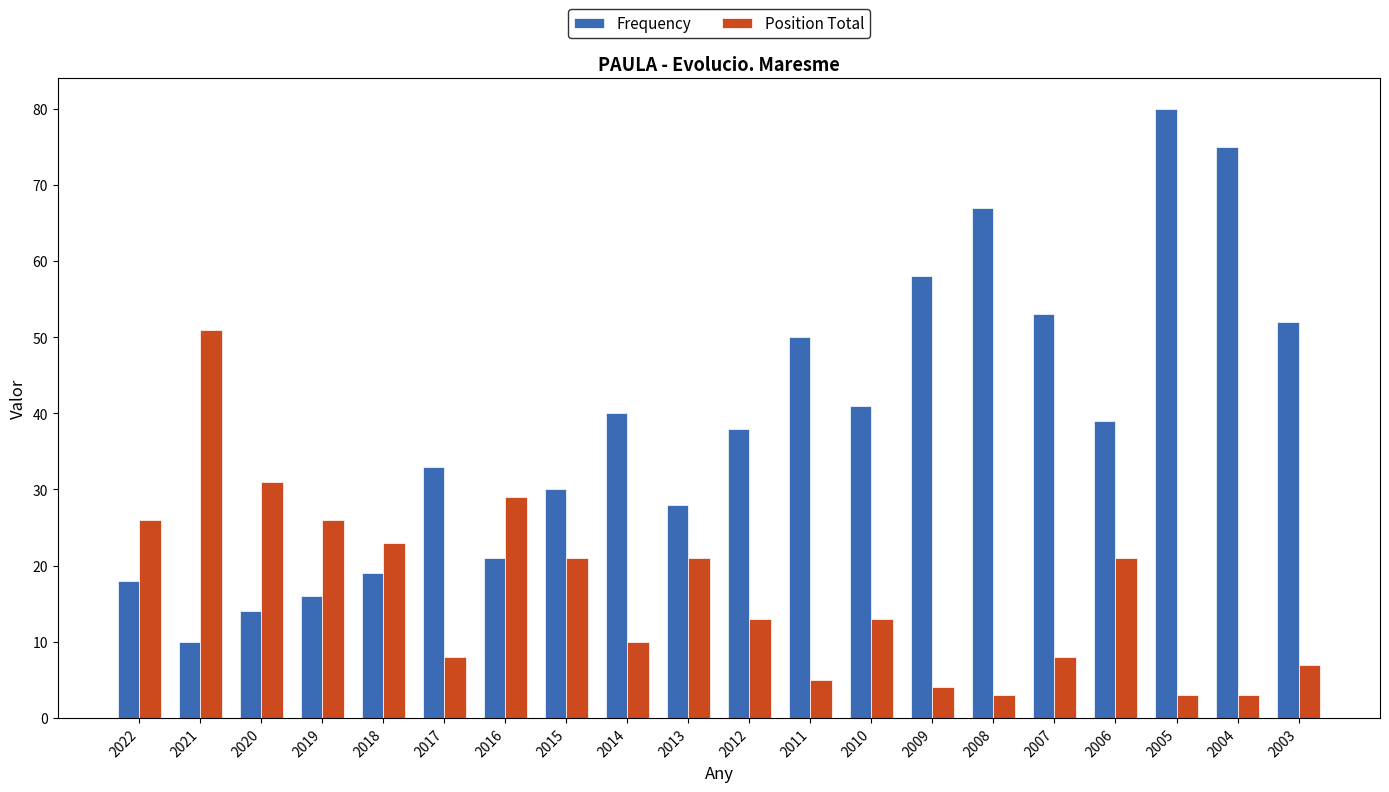

Does the chart contain any negative values?

No